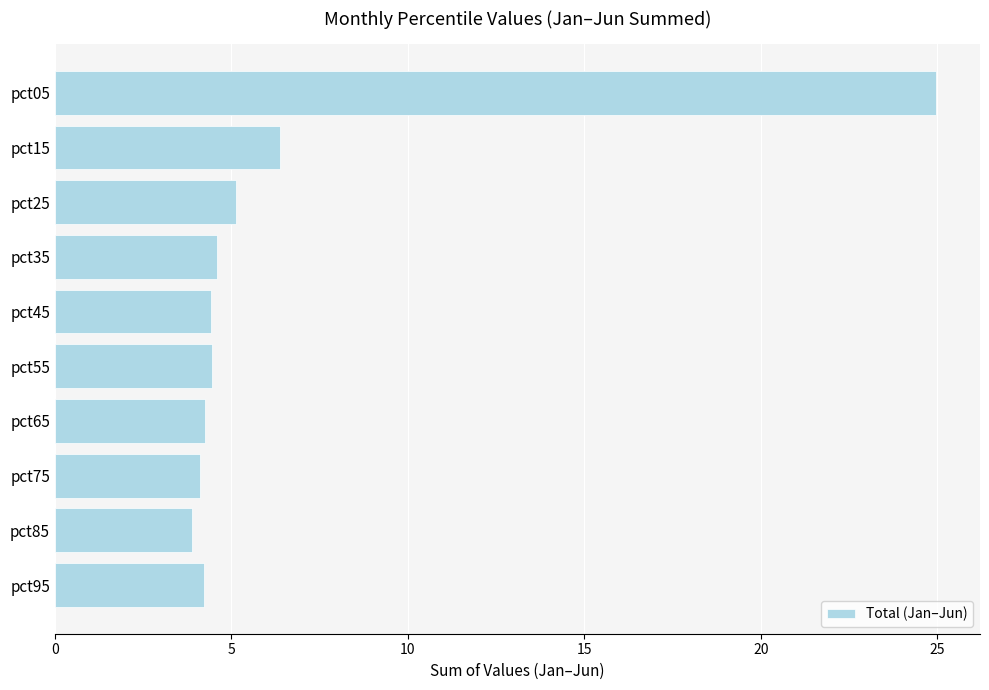

How many categories are shown in the chart?

10